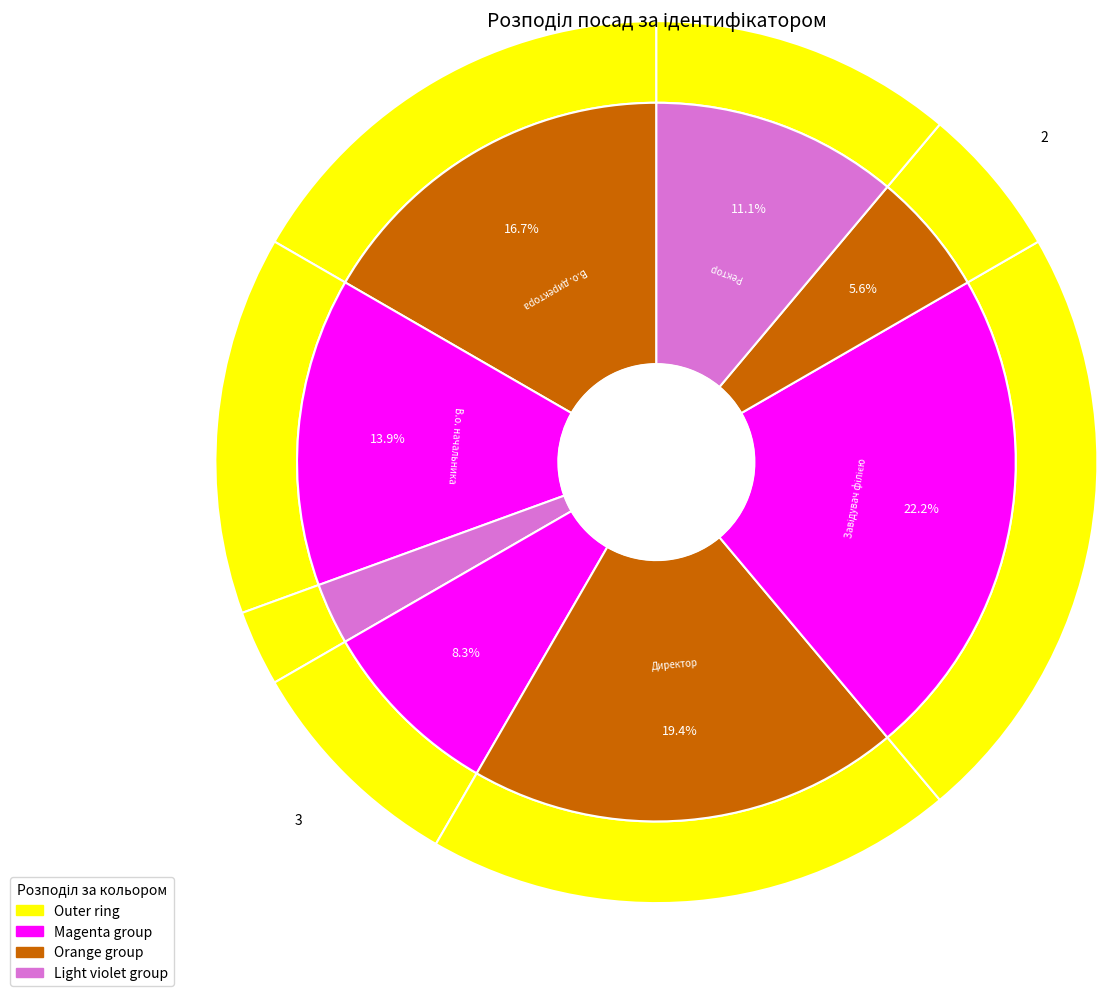

To the nearest percent, what portion does Головний лікар represent?

8%